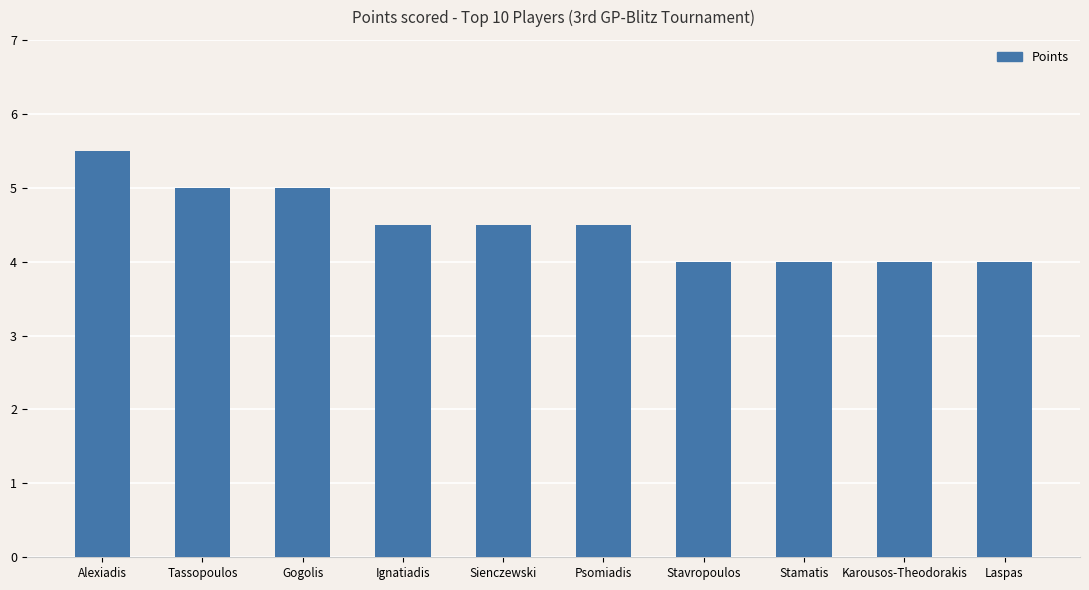

Reading left to right, extract all data points from this chart.

Alexiadis=5.5	Tassopoulos=5.0	Gogolis=5.0	Ignatiadis=4.5	Sienczewski=4.5	Psomiadis=4.5	Stavropoulos=4.0	Stamatis=4.0	Karousos-Theodorakis=4.0	Laspas=4.0